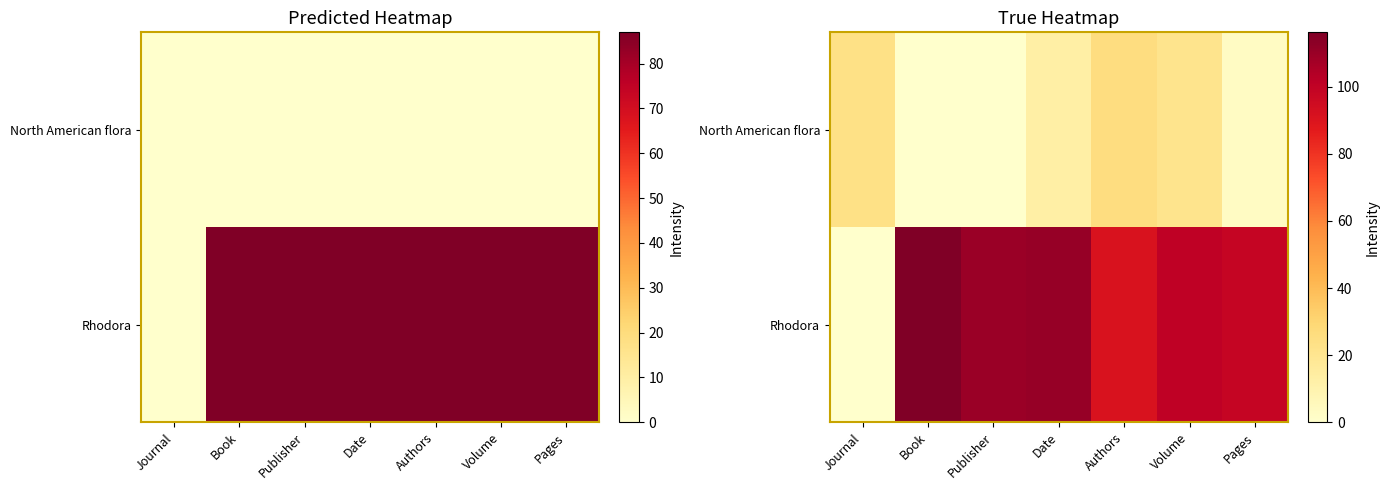

True or false: North American flora has a value of 2.0 at Pages.

False